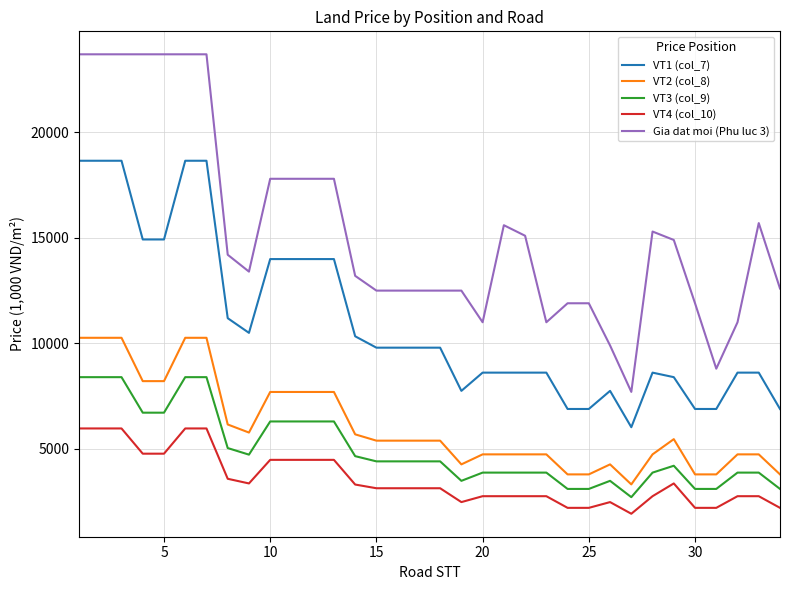

Which series has the largest total across all categories?

Gia dat moi (Phu luc 3)